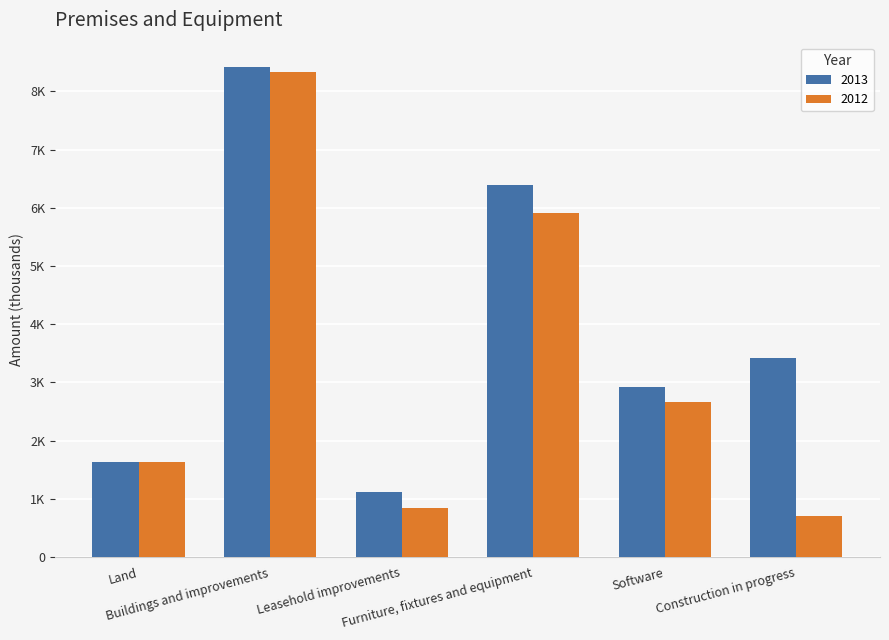

What is the value of the 2013 bar at the 3rd from the left?

1108